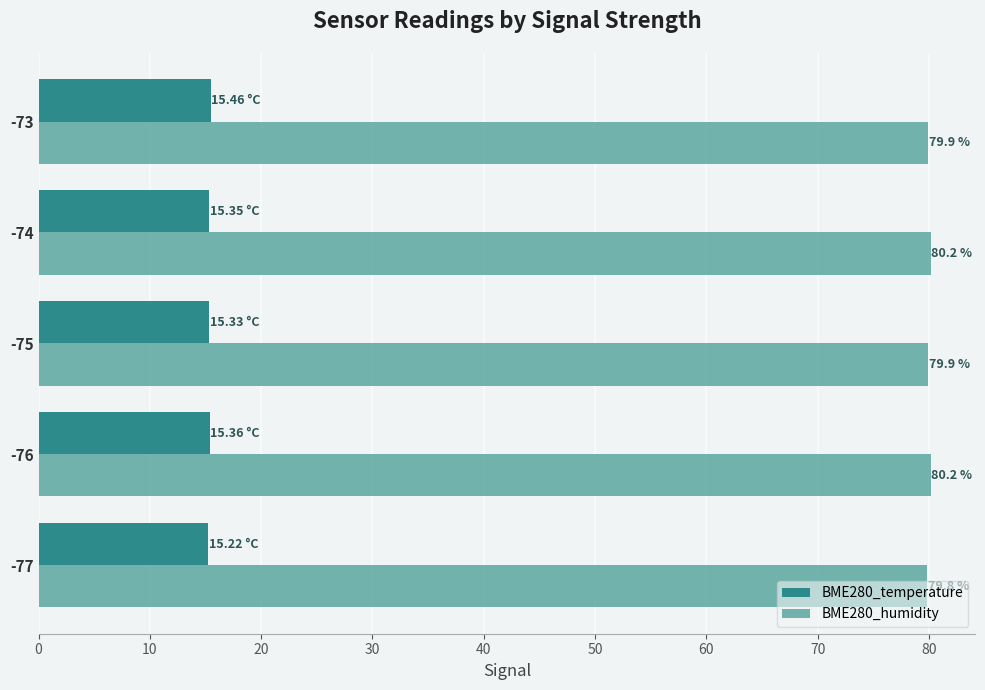

What is the maximum value for BME280_humidity?

80.2